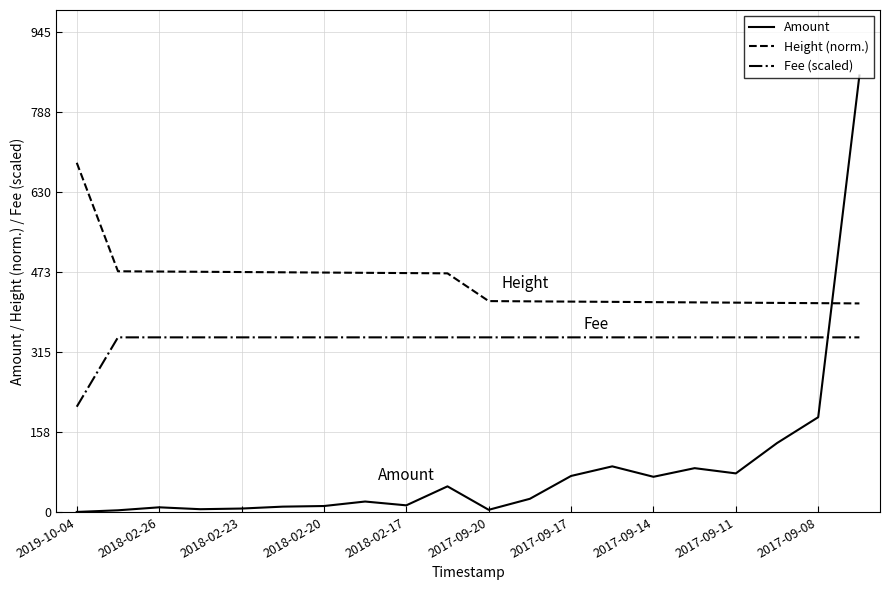

List the series in order of their peak value, lowest first.

Fee (scaled), Height (norm.), Amount